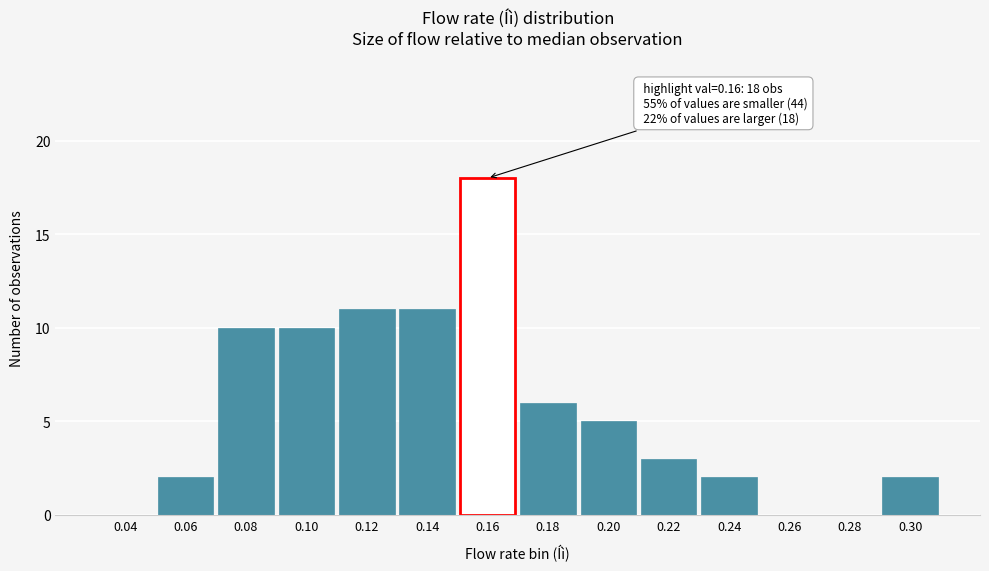

Reading left to right, list all the values displayed in this chart.

0.04=0	0.06=2	0.08=10	0.10=10	0.12=11	0.14=11	0.16=18	0.18=6	0.20=5	0.22=3	0.24=2	0.26=0	0.28=0	0.30=2